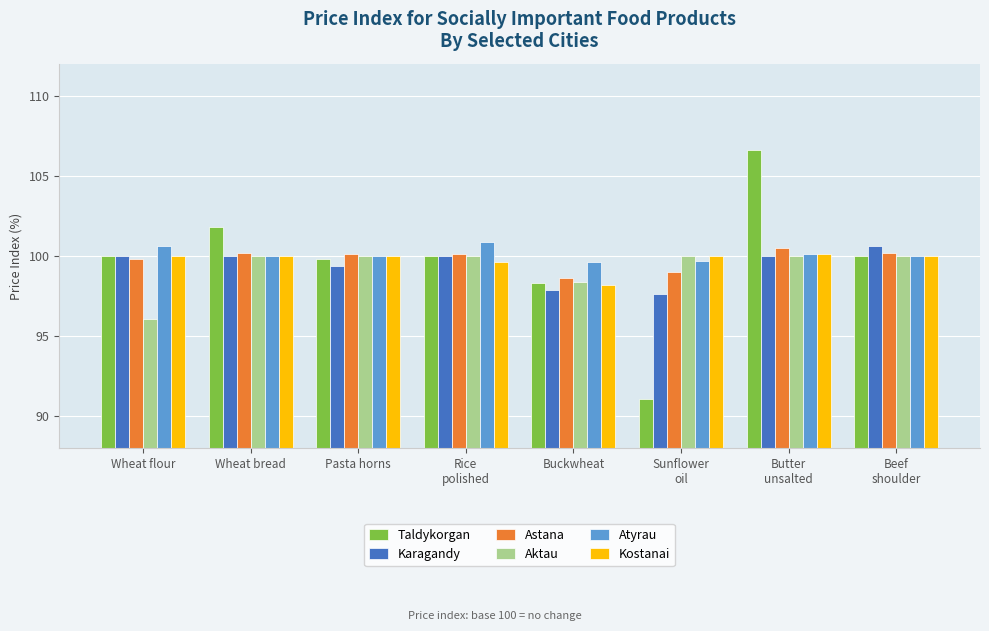

The value of Atyrau at Sunflower
oil is 144.3. True or false?

False